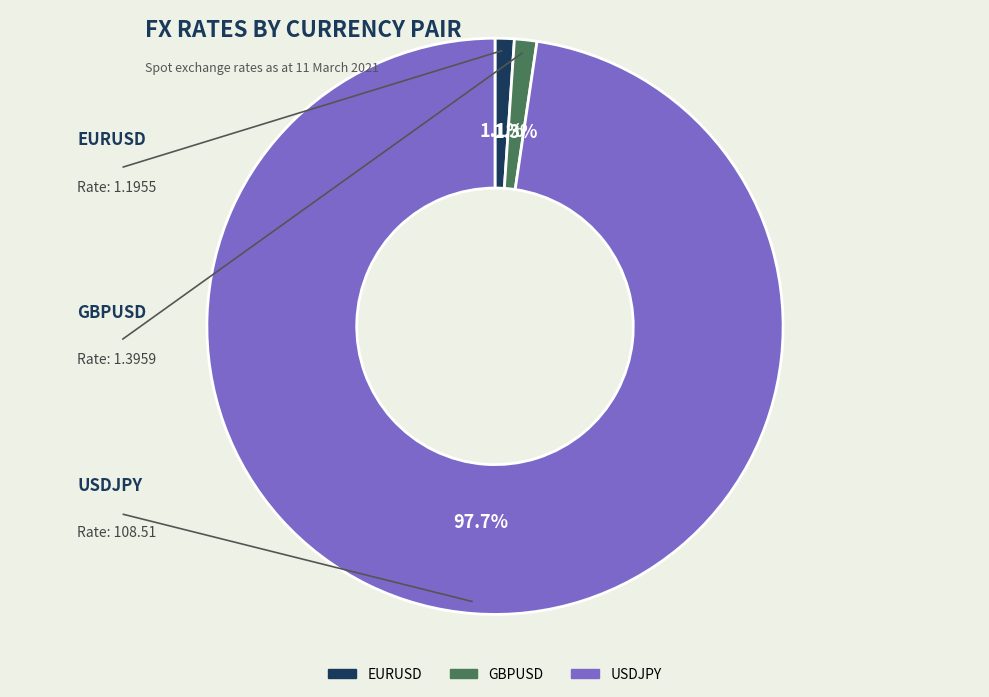

True or false: GBPUSD accounts for 1% of the total.

True